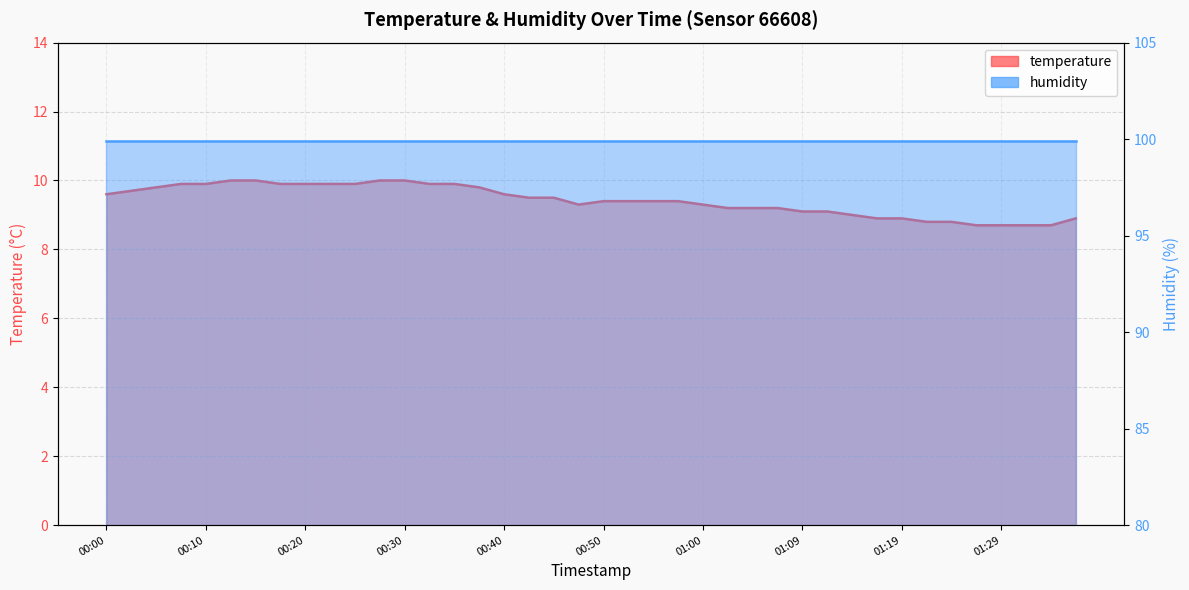

The value at 00:40 is 2.4. True or false?

False